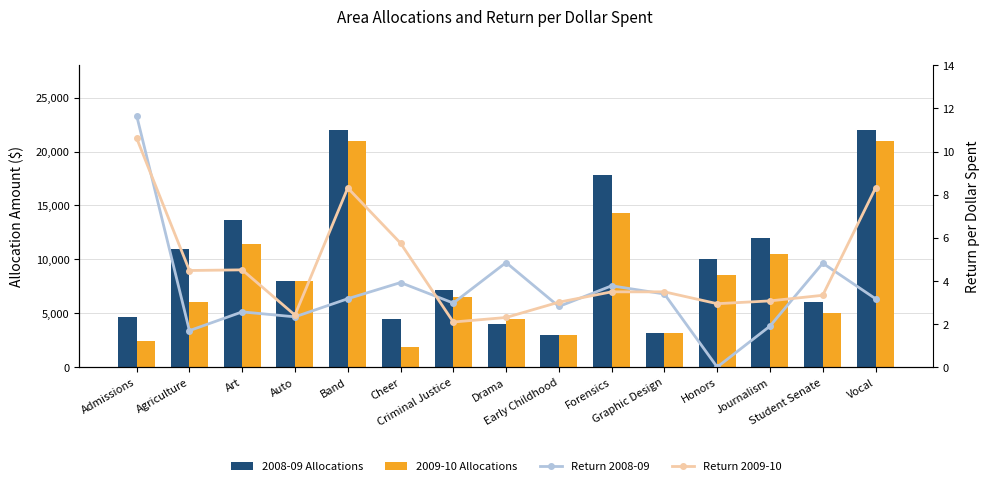

Rank the series at Journalism from lowest to highest value.

Return 2008-09, Return 2009-10, 2009-10 Allocations, 2008-09 Allocations